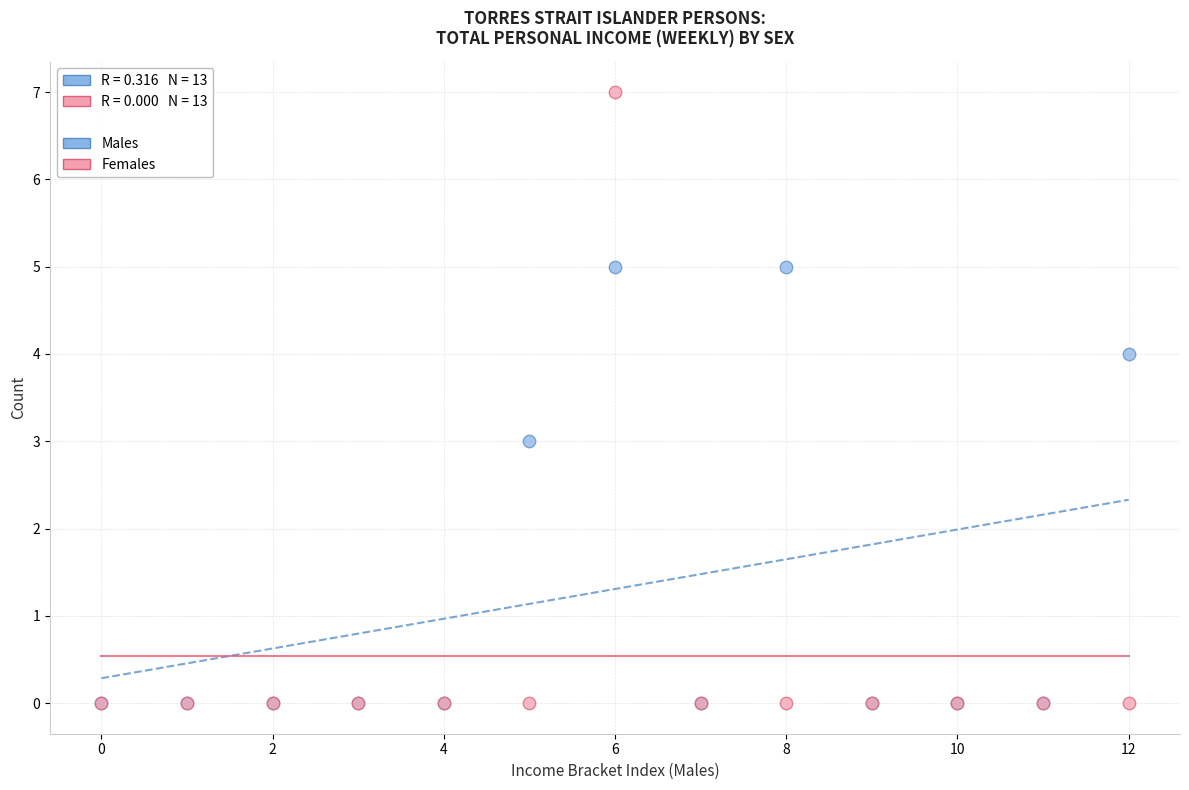

Which series contains the highest Y value?

Females